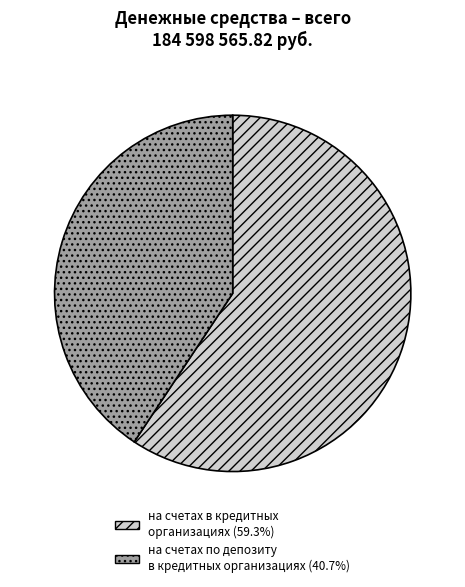

Is there any slice that represents more than half of the pie?

Yes